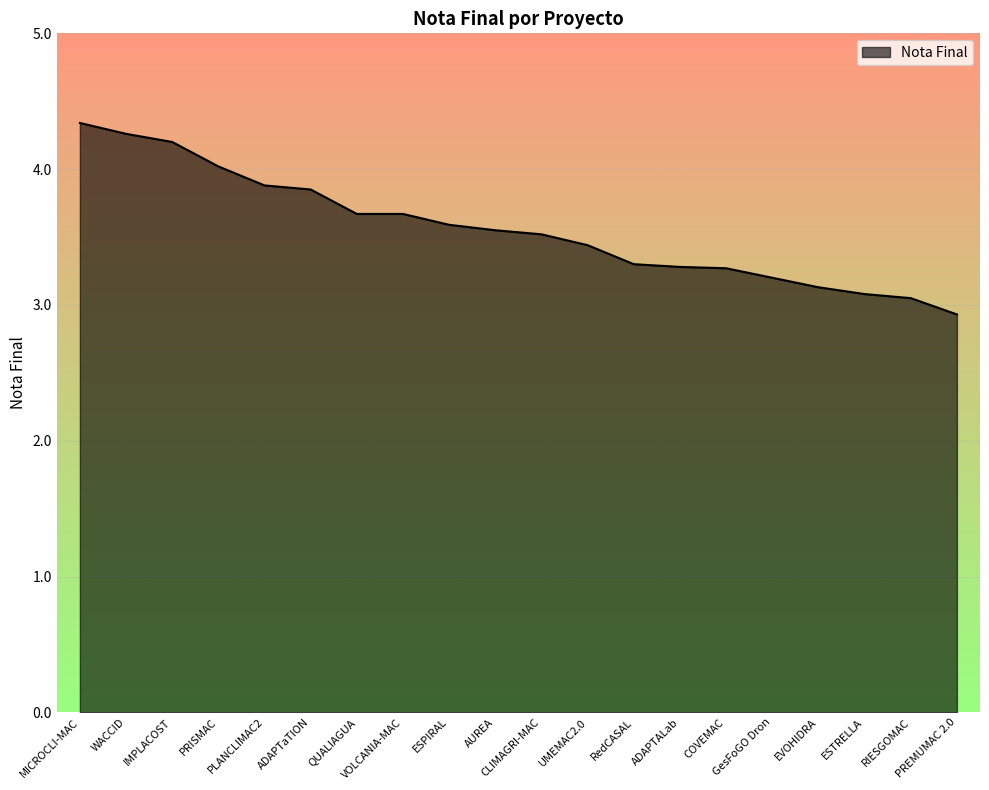

What is the difference between the maximum and minimum values?

1.4